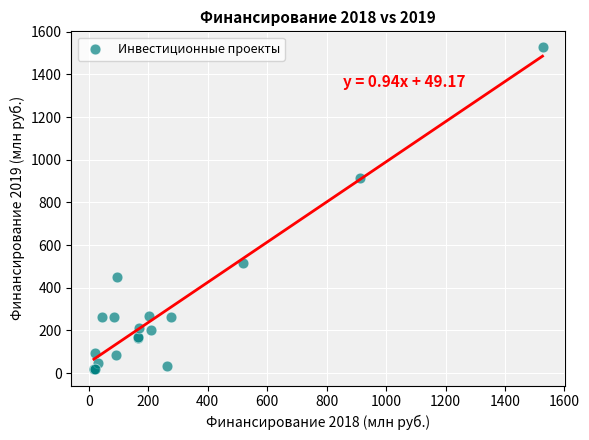

What Y value in the scatter plot is closest to 771?

913.9